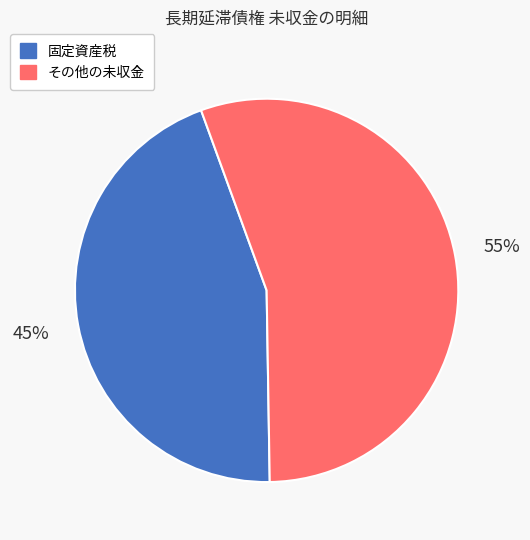

Is there a majority slice in this chart?

Yes